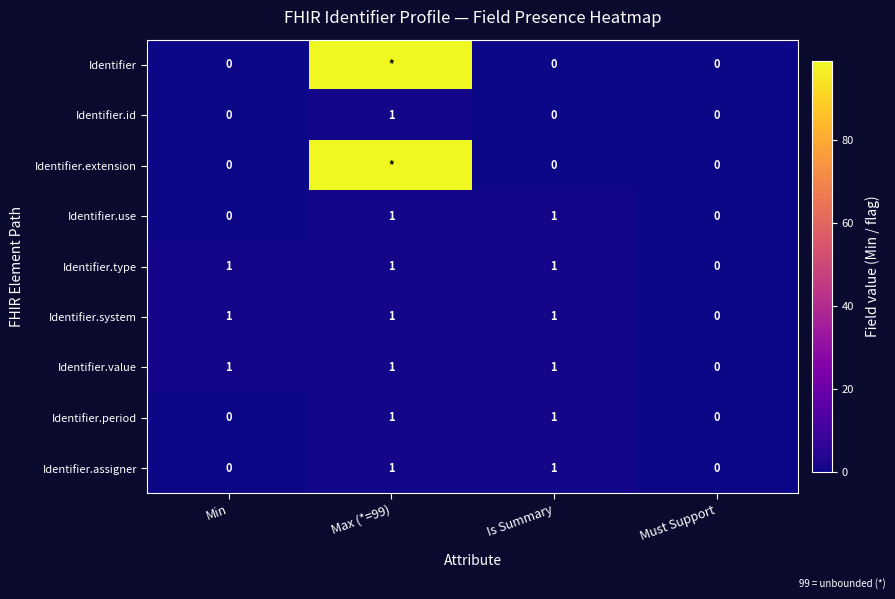

Where is Identifier.system nearest to the value 0?

Must Support